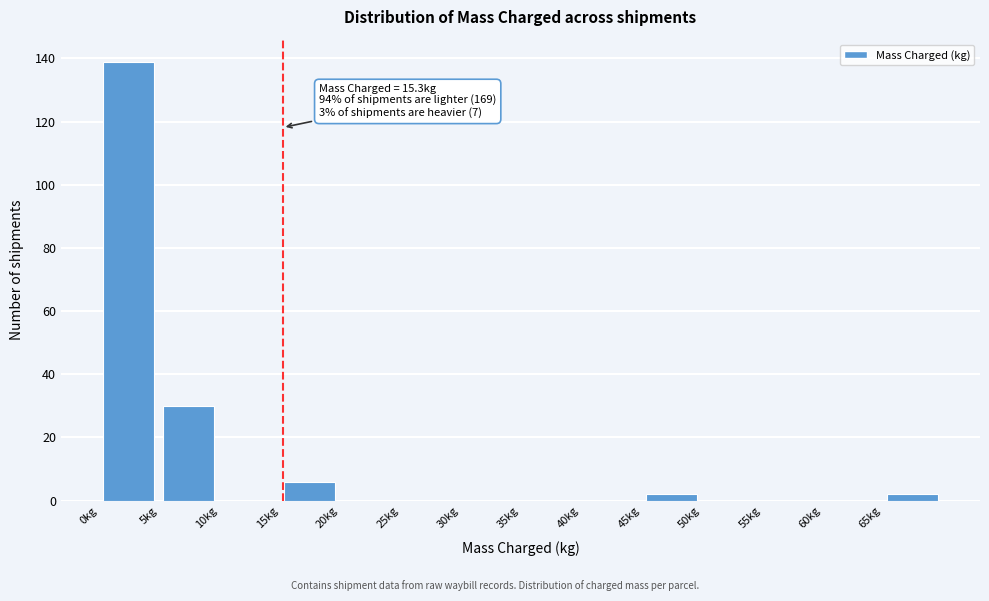

Over which range of the x-axis is the bar tallest?

0 to 5